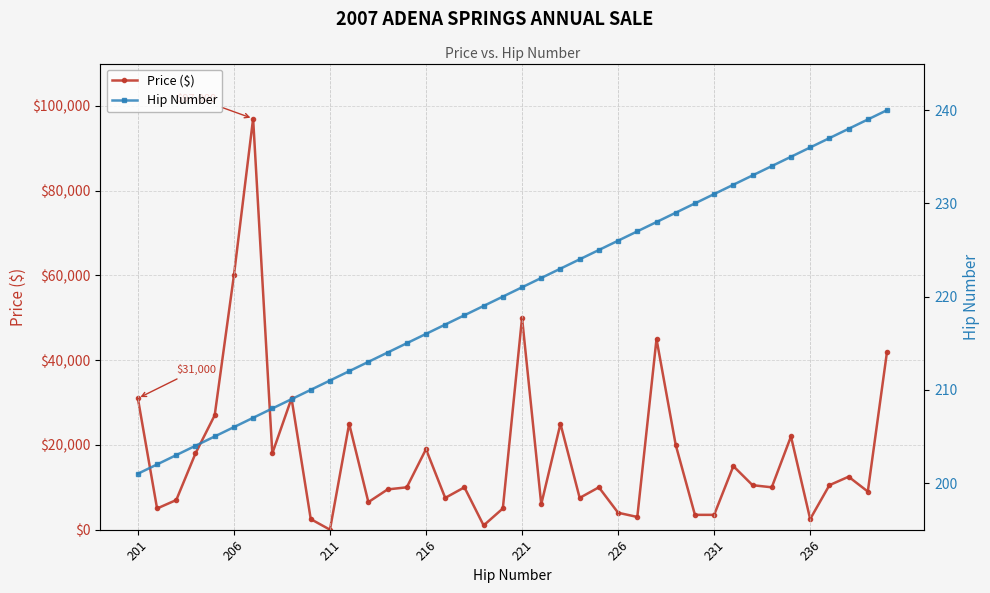

How many positive values does the Price ($) series have?

39